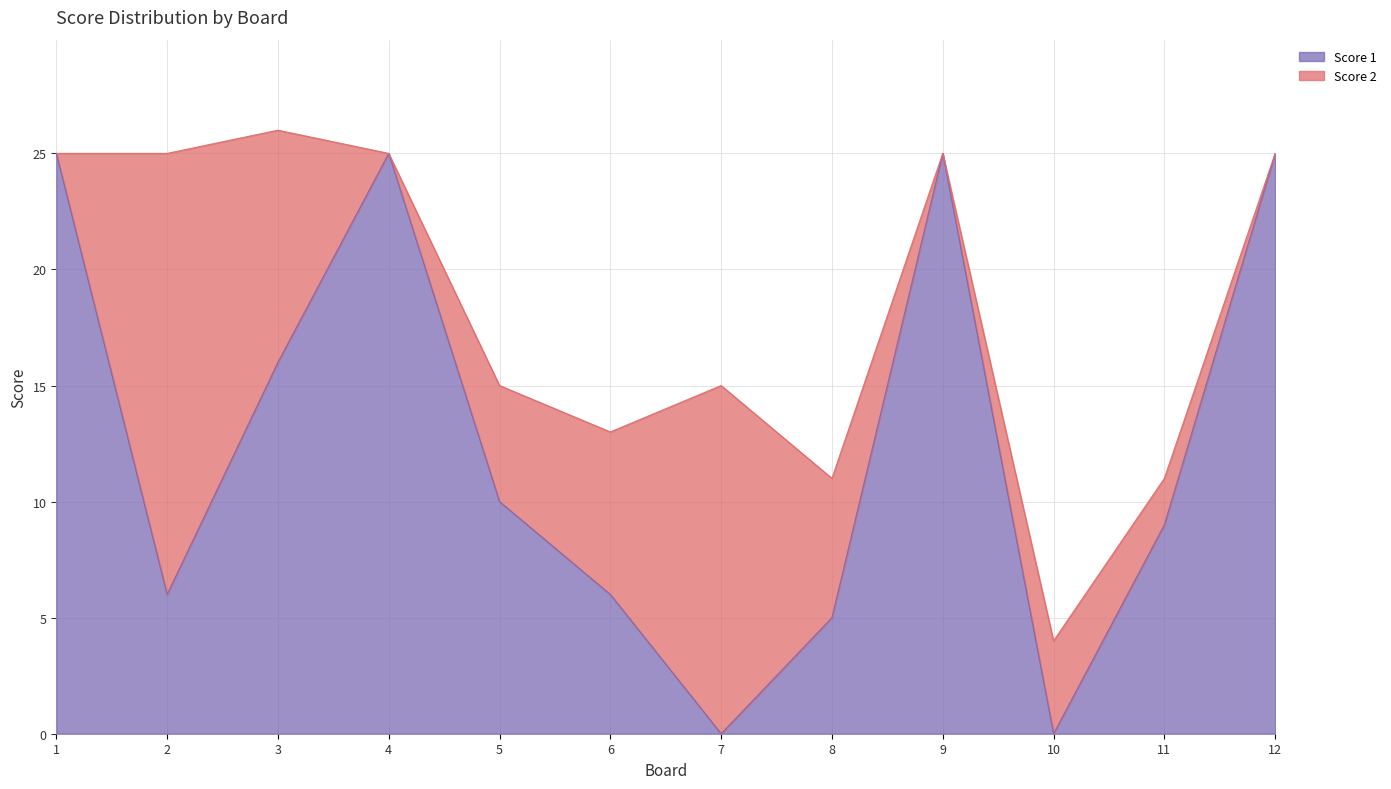

What is the sum of the values at 6 and 10?

6